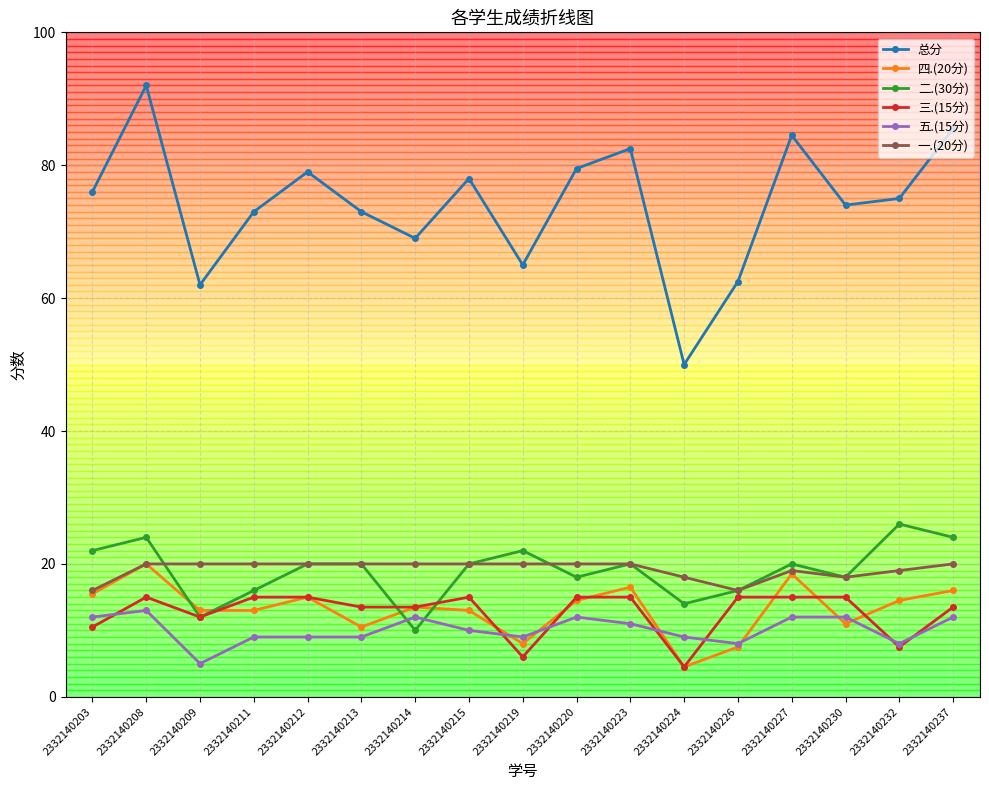

What is the spread (max minus min) of values at 2332140212?

70.0